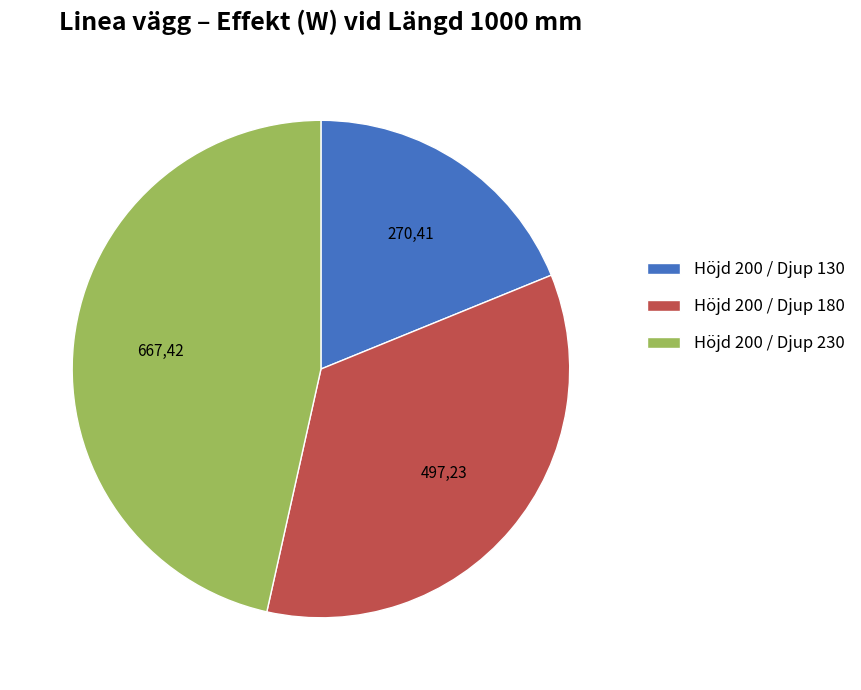

Is there any slice that represents more than half of the pie?

No